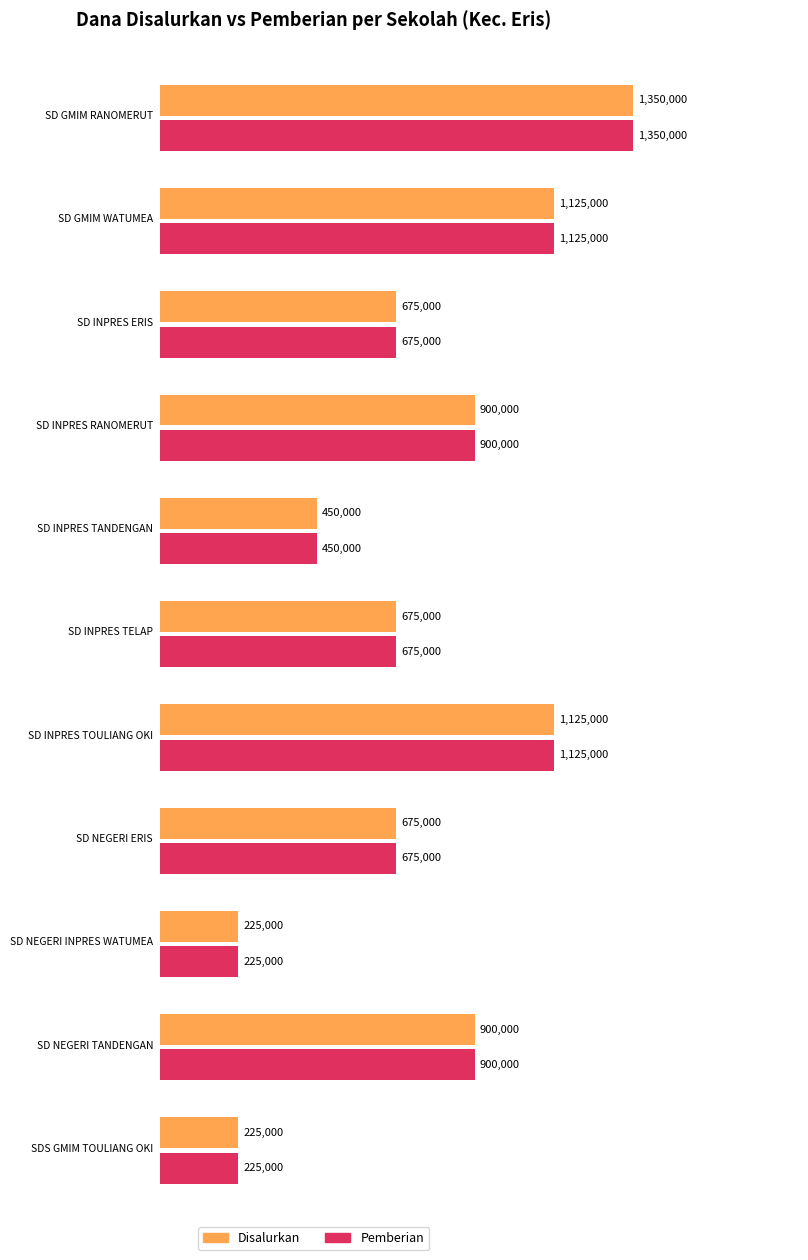

Which series changed the most between SD INPRES TANDENGAN and SD INPRES TELAP?

Disalurkan (Dana)